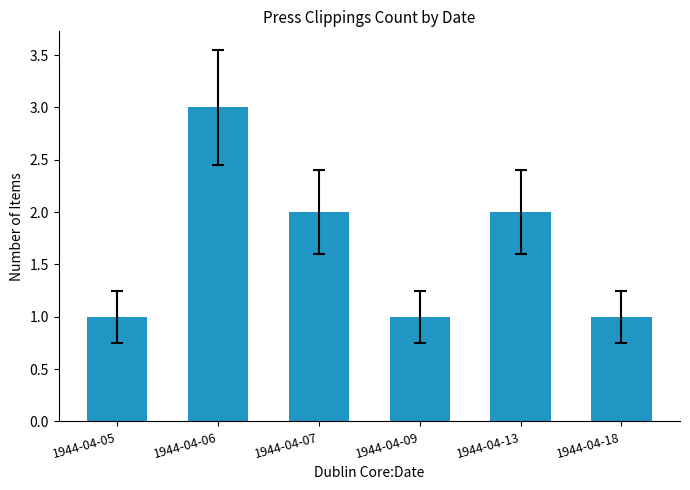

What is the sum of all values?

10